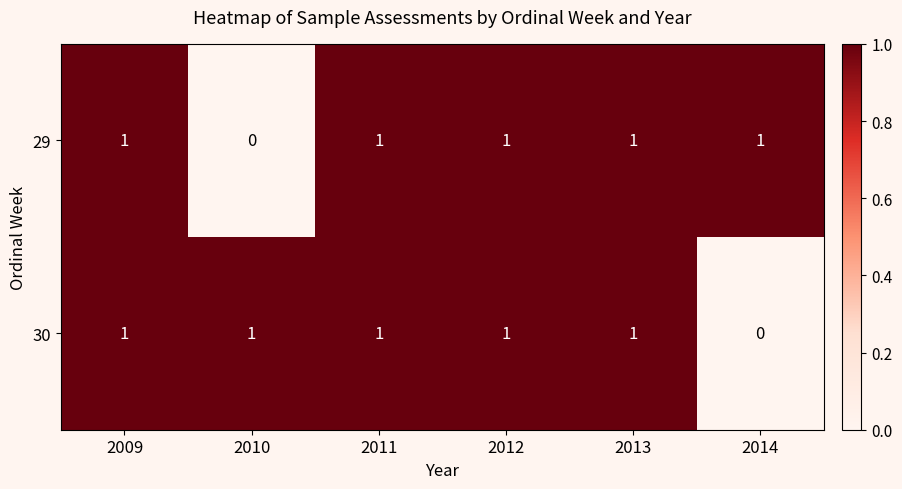

Count the number of categories in the chart.

6